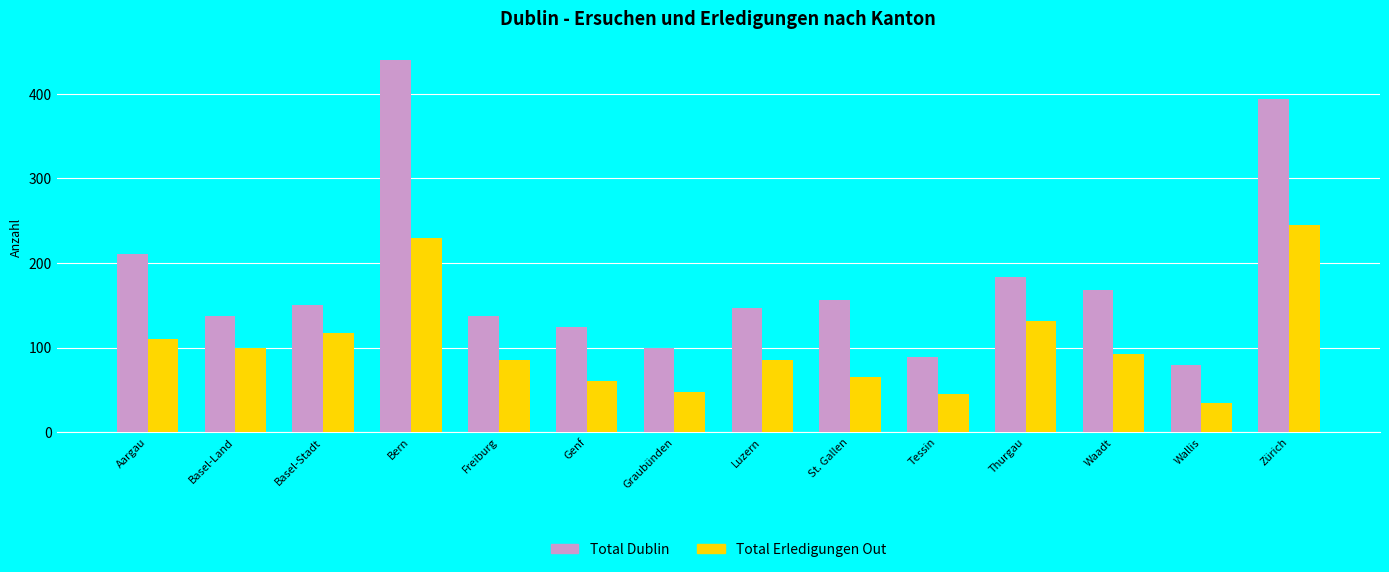

Between Basel-Stadt and Bern, which series saw the biggest shift?

Total Dublin